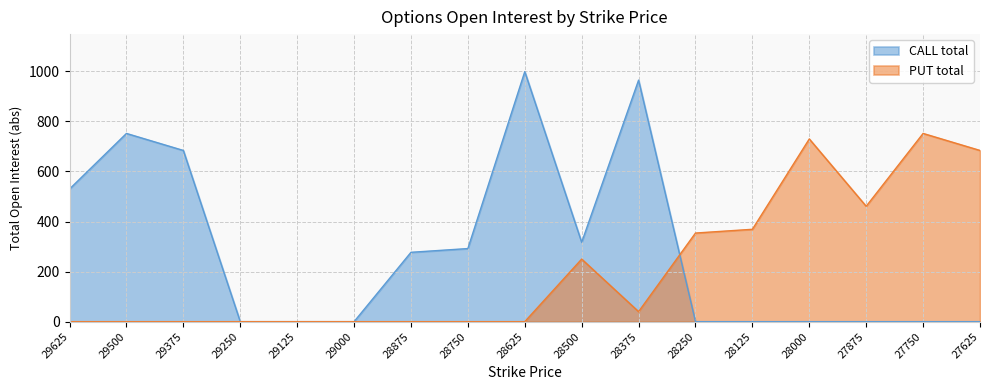

Reading right to left, what are all the values shown in this chart?

CALL total: 0	0	0	0	0	0	965	317	999	292	277	0	0	0	684	752	530
PUT total: 684	752	461	730	369	354	40	250	0	0	0	0	0	0	0	0	0